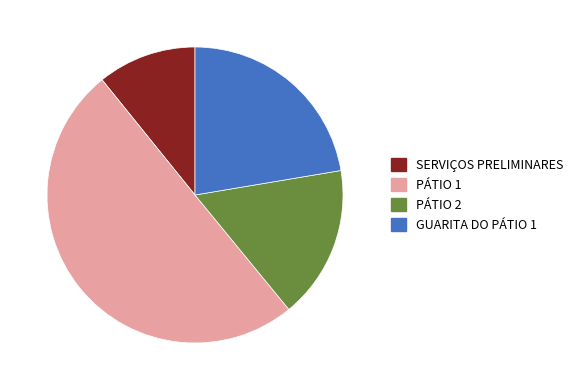

Does PÁTIO 2 account for over 50% of the chart?

No